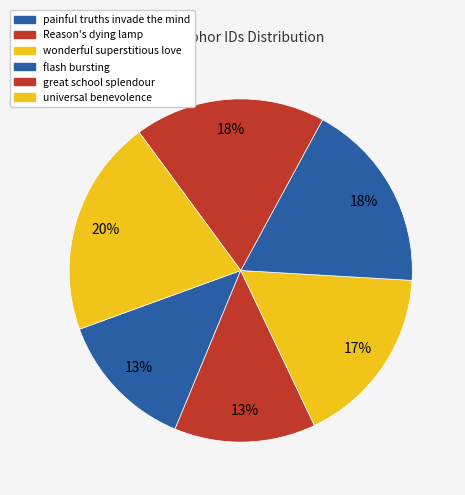

Does any single category account for the majority?

No